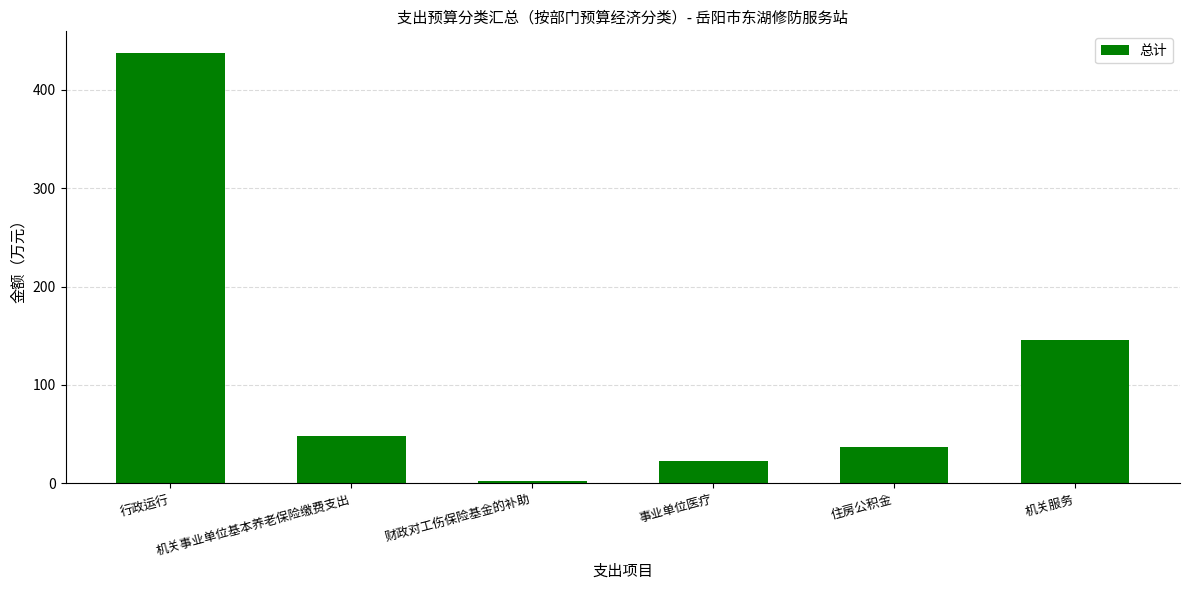

The value at 行政运行 is 189.0. True or false?

False